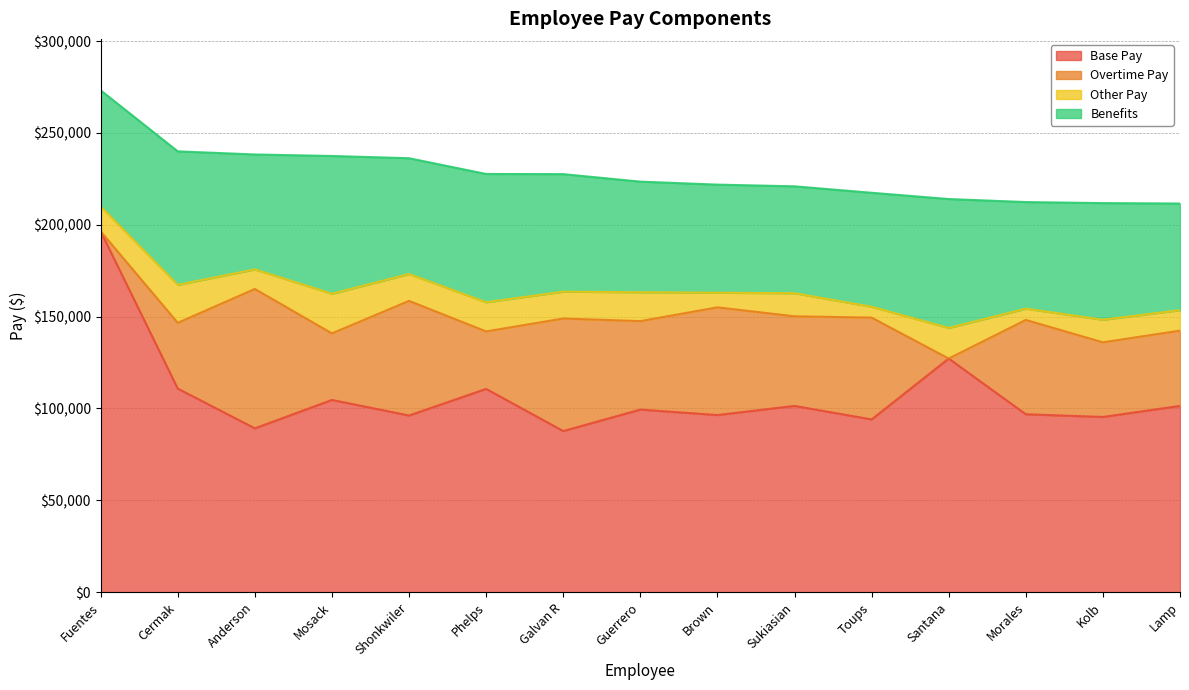

The Base Pay series shows 127163.9 at Santana. True or false?

True